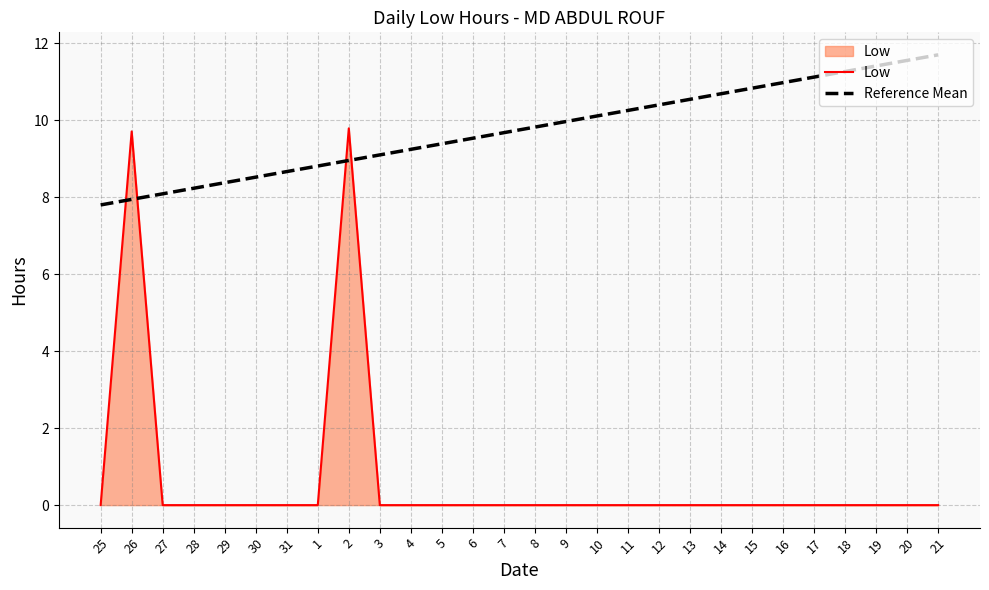

At which category is the sum across all series the highest?

2